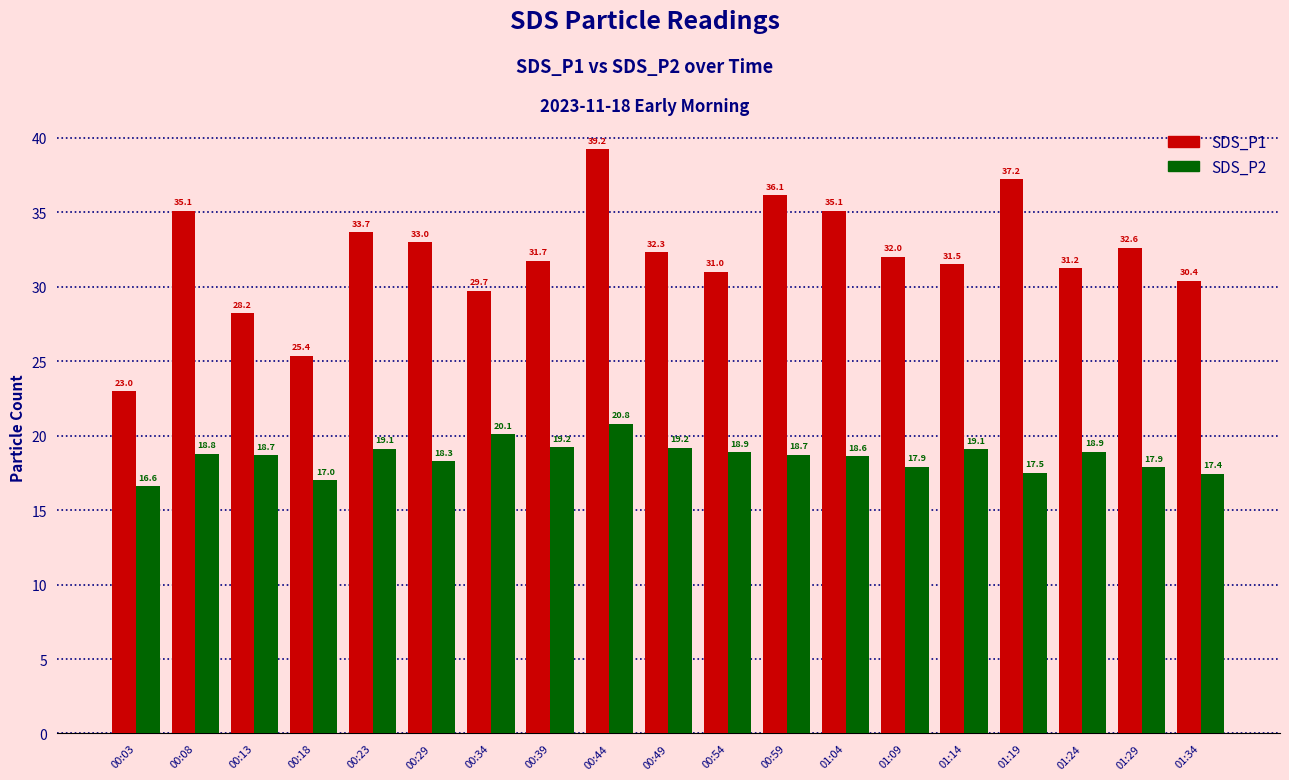

True or false: SDS_P1 has a value of 31.2 at 01:24.

True